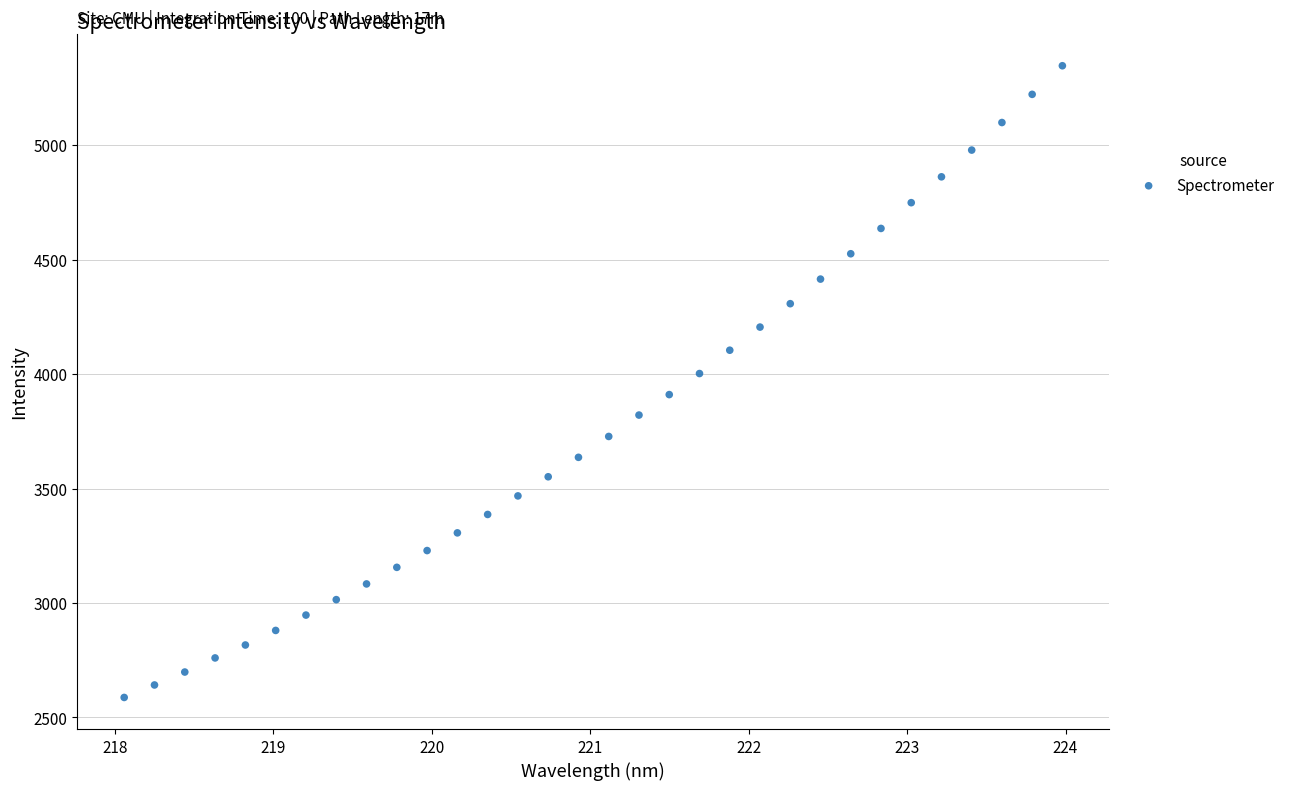

What is the range of X values (max minus min)?

5.9